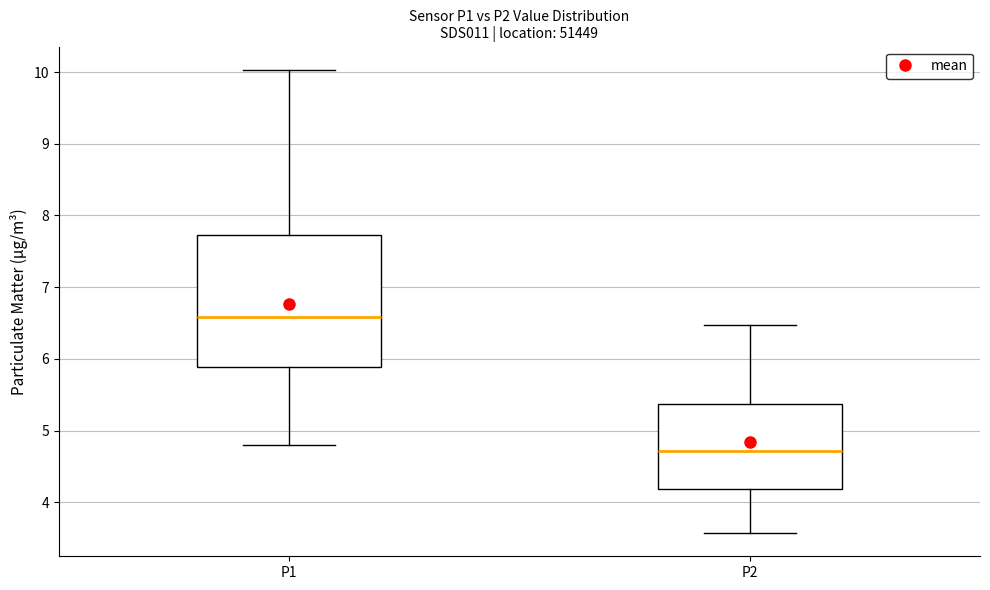

Where does the lower whisker of the box for P1 end on the y-axis? The values are not printed on the chart, so give them approximately, as read against the axis.

4.8